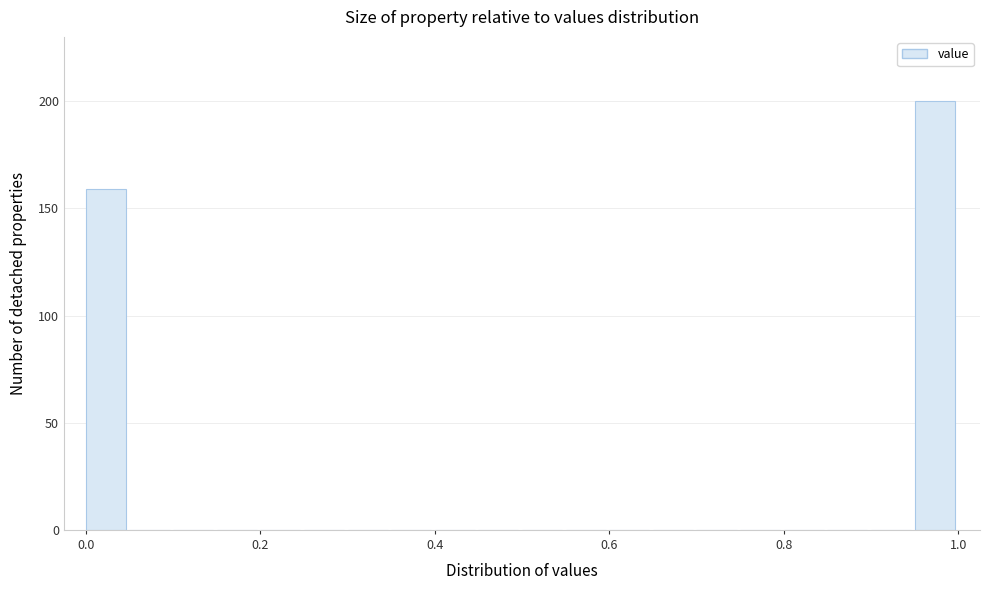

Read against the x-axis, roughly where is the centre of the tallest bar?

0.98